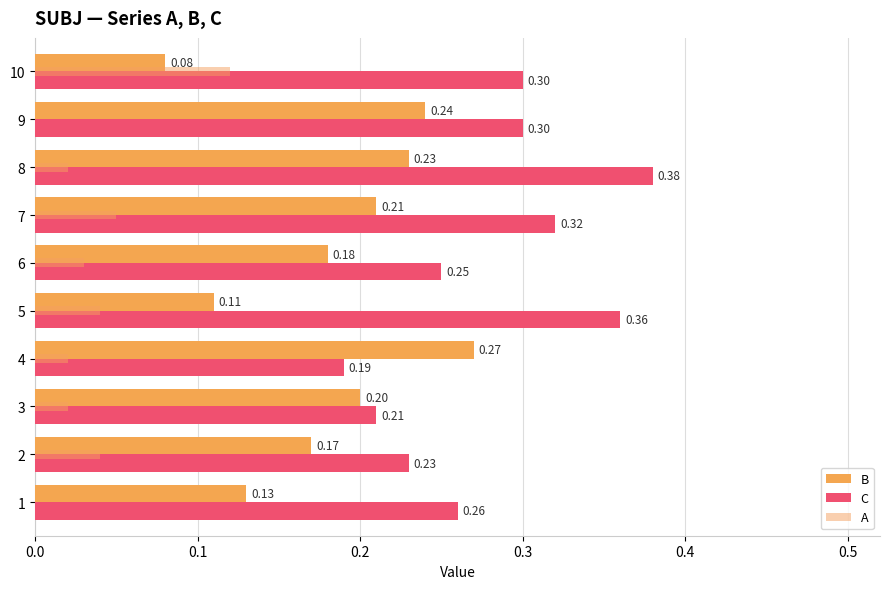

List the series in order of their overall mean, highest first.

C, B, A